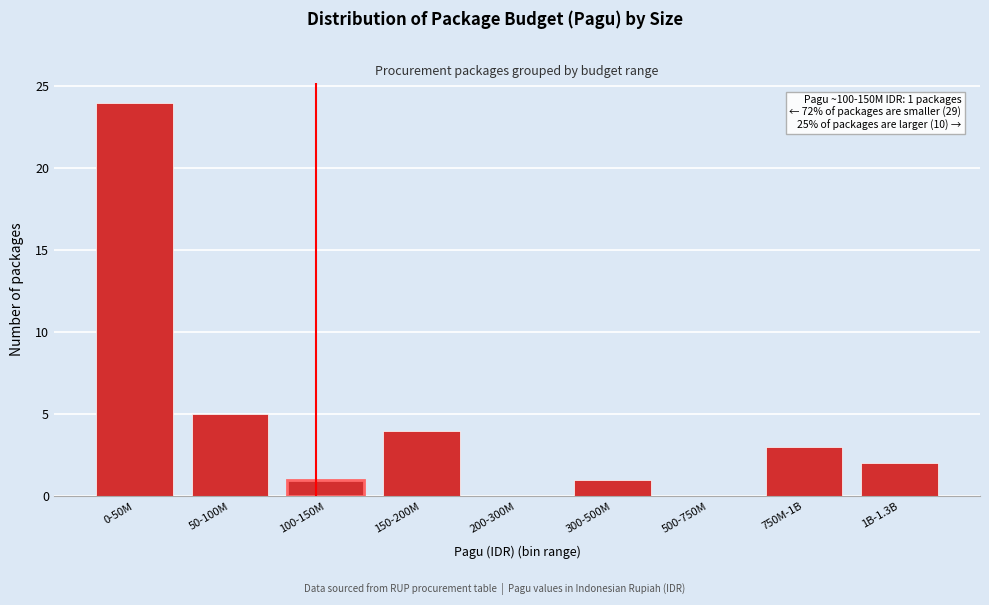

Reading left to right, what are all the values shown in this chart?

0-50M=24	50-100M=5	100-150M=1	150-200M=4	200-300M=0	300-500M=1	500-750M=0	750M-1B=3	1B-1.3B=2